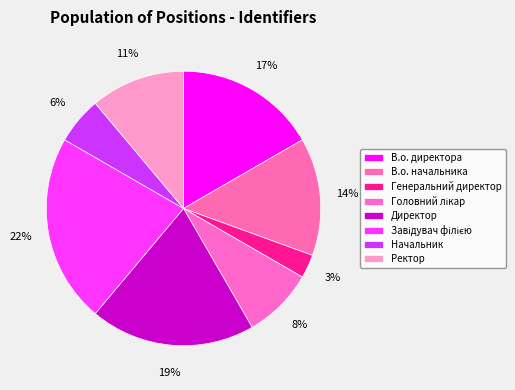

Which slice is the smallest?

Генеральний директор